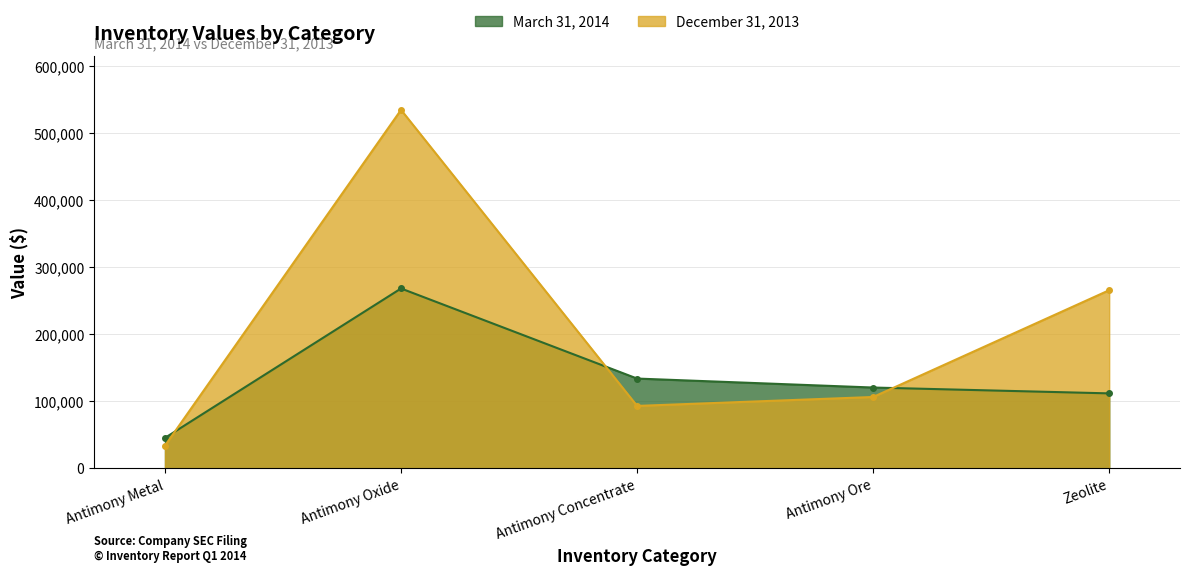

Which series has the largest total across all categories?

December 31, 2013